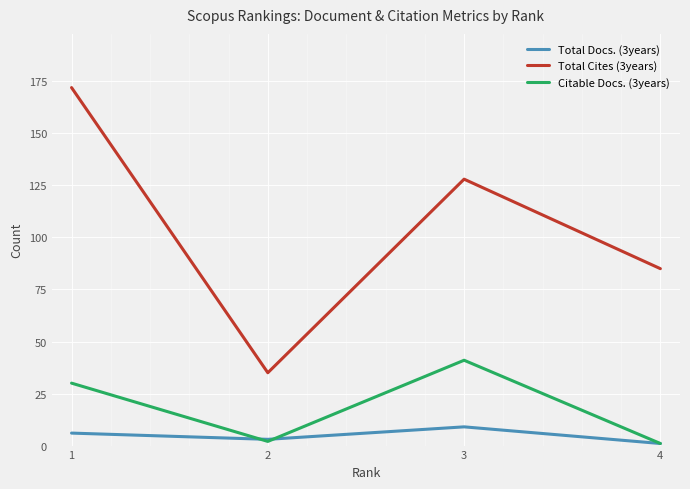

Reading left to right, list all the values displayed in this chart.

Total Docs. (3years): 6	3	9	1
Total Cites (3years): 172	35	128	85
Citable Docs. (3years): 30	2	41	1